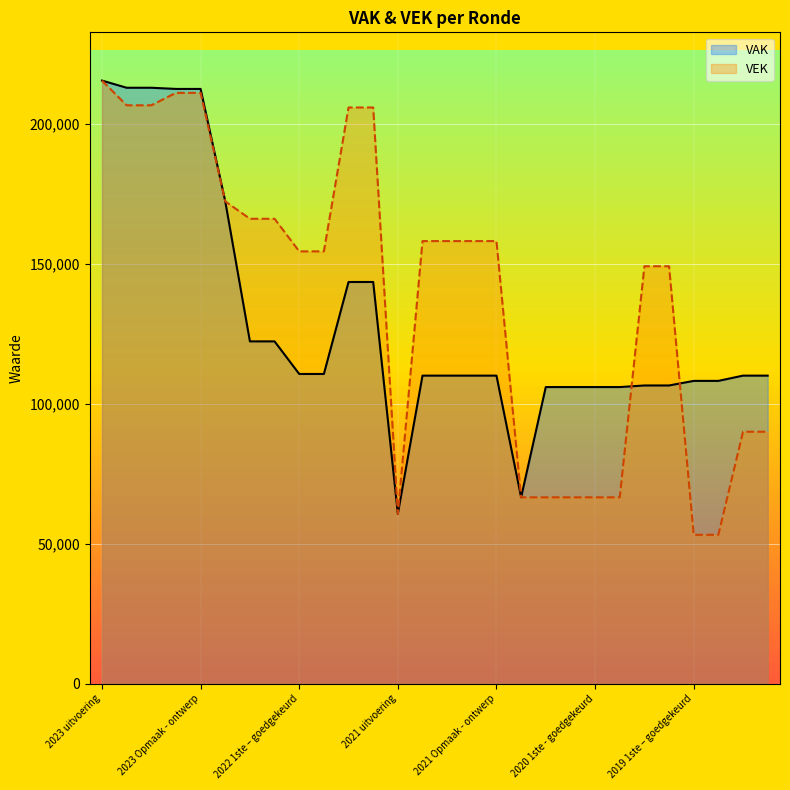

Which has a higher value, 2021 Opmaak - ontwerp or 2019 1ste – goedgekeurd?

2021 Opmaak - ontwerp